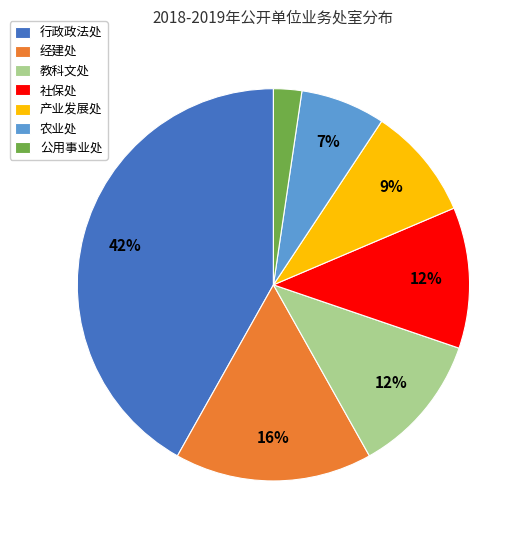

Does any single category account for the majority?

No